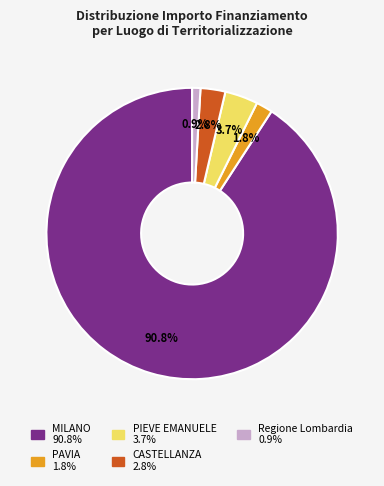

Is Regione Lombardia the majority of the pie?

No